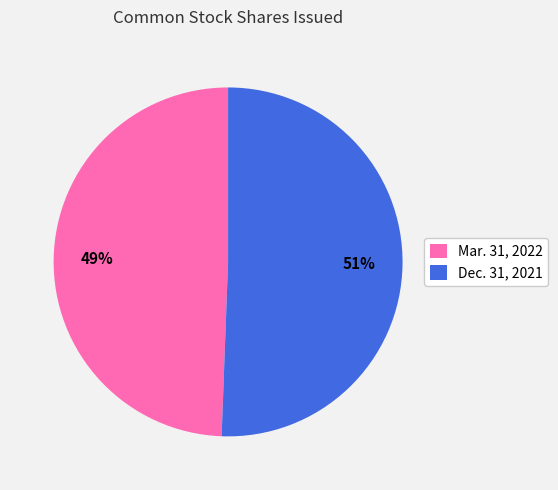

To the nearest percent, what is the combined percentage of Dec. 31, 2021 and Mar. 31, 2022?

100%